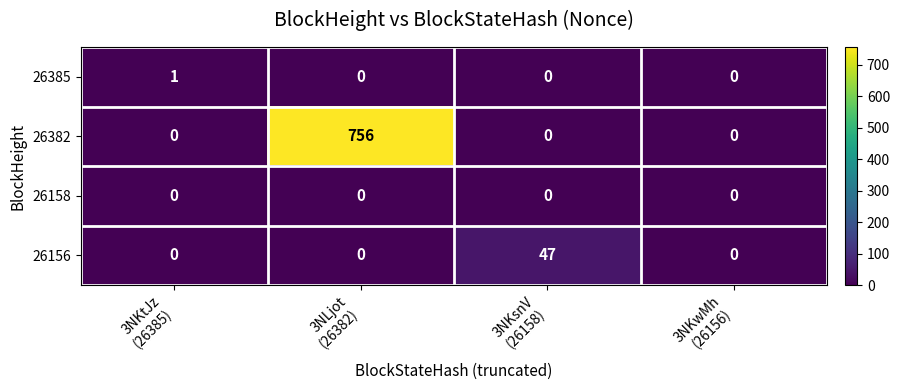

How many data points does each series have?

4